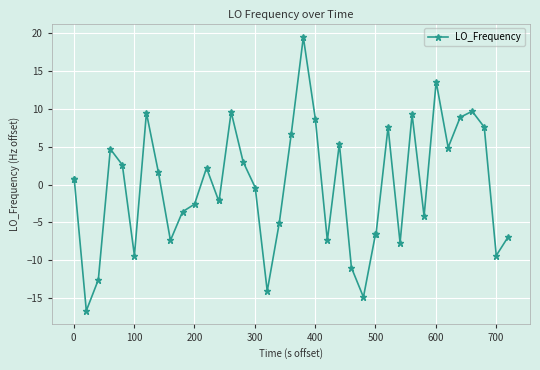

What is the value of the 26th point from the left?

-11.0